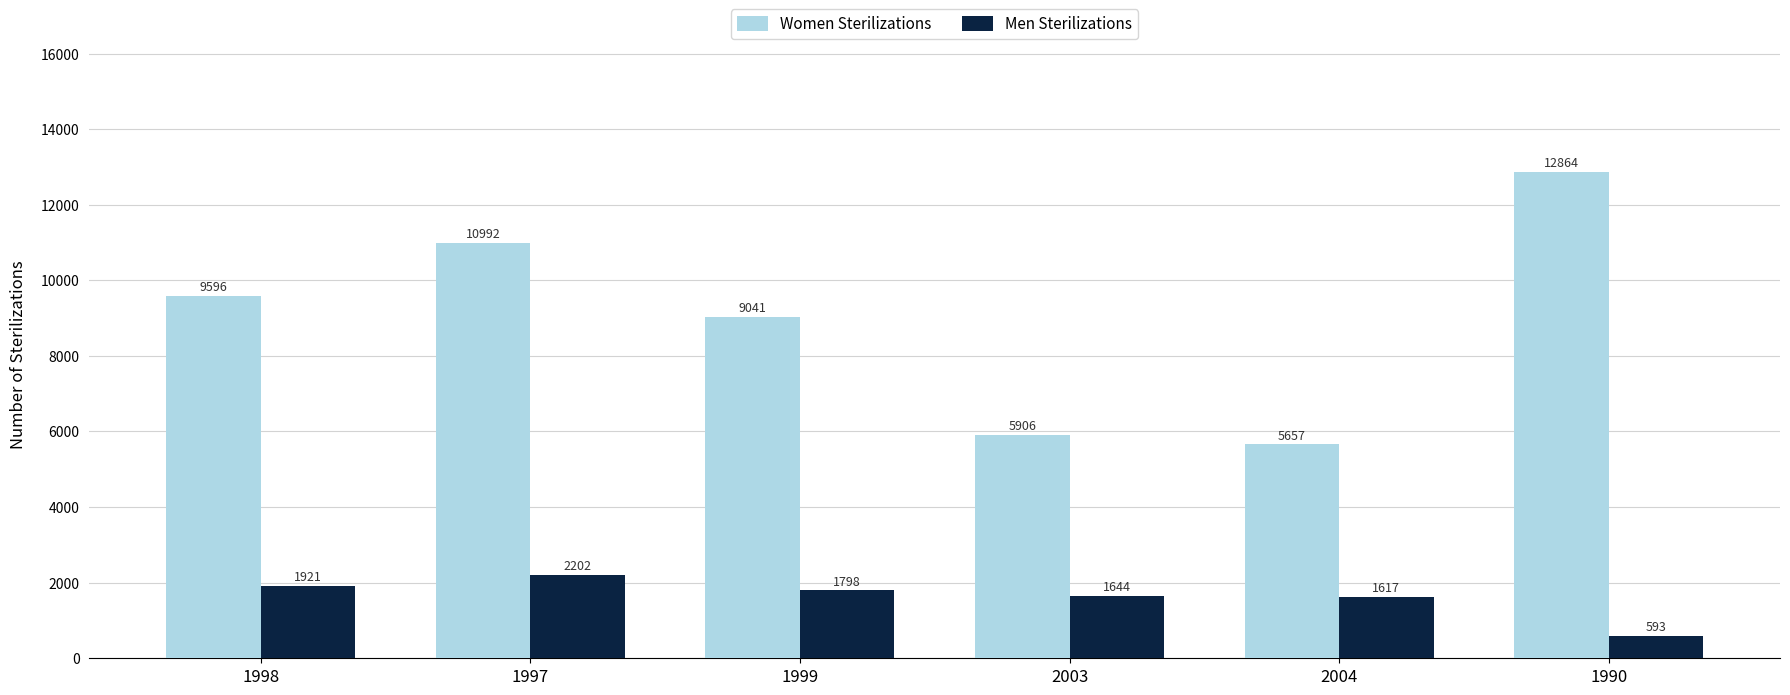

Reading left to right, extract all data points from this chart.

Women Sterilizations: 9596	10992	9041	5906	5657	12864
Men Sterilizations: 1921	2202	1798	1644	1617	593